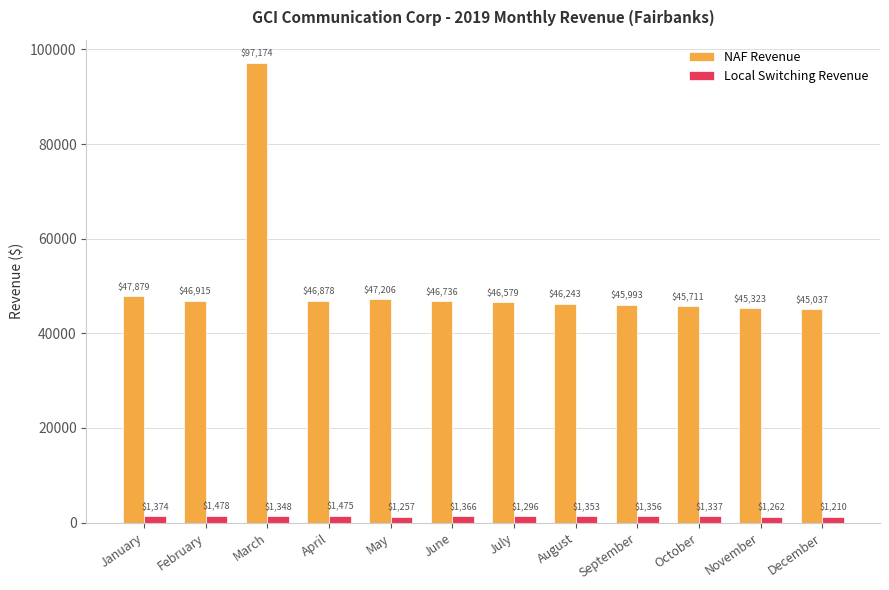

How many values in the Local Switching Revenue series are below 1353?

6